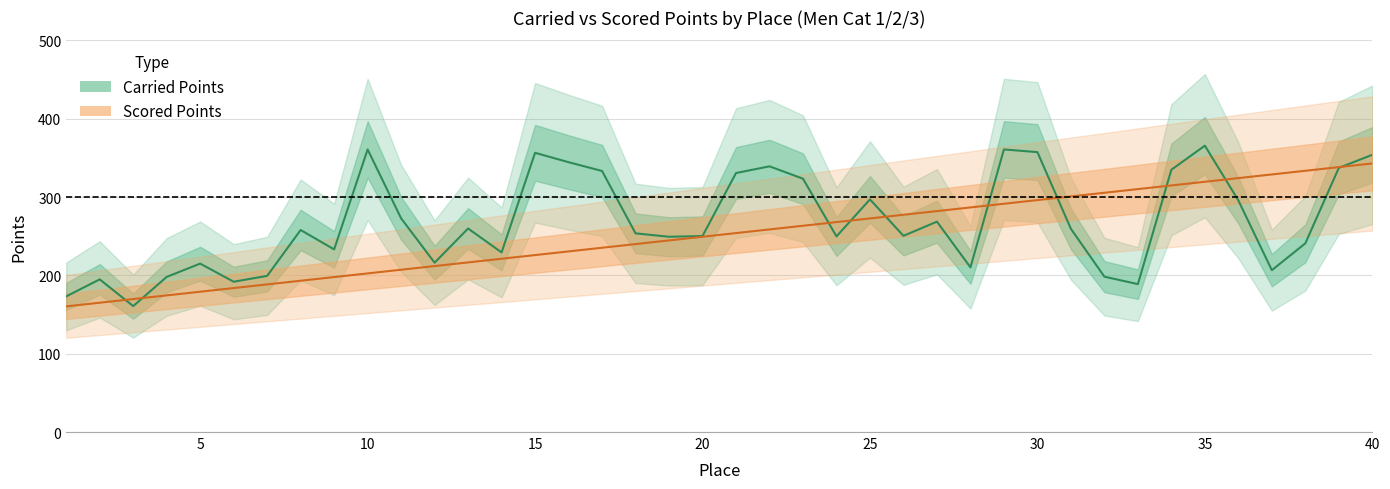

Which series changed the most between 13 and 40?

Scored Points